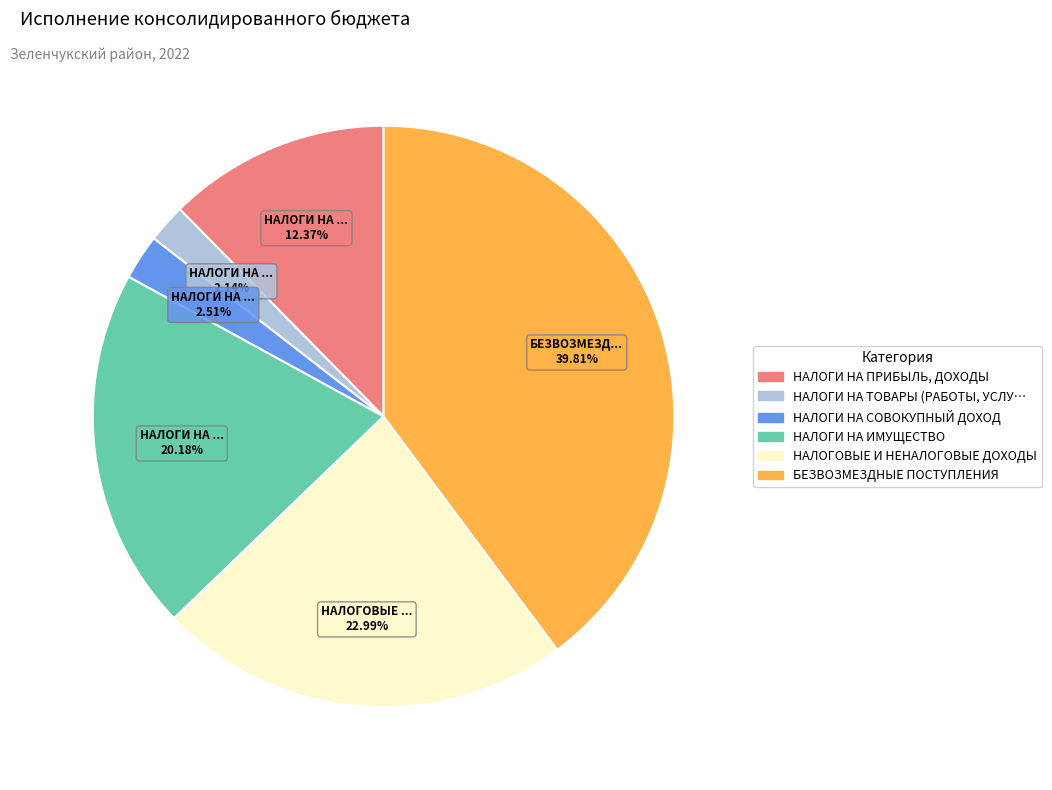

Is there any slice that represents more than half of the pie?

No